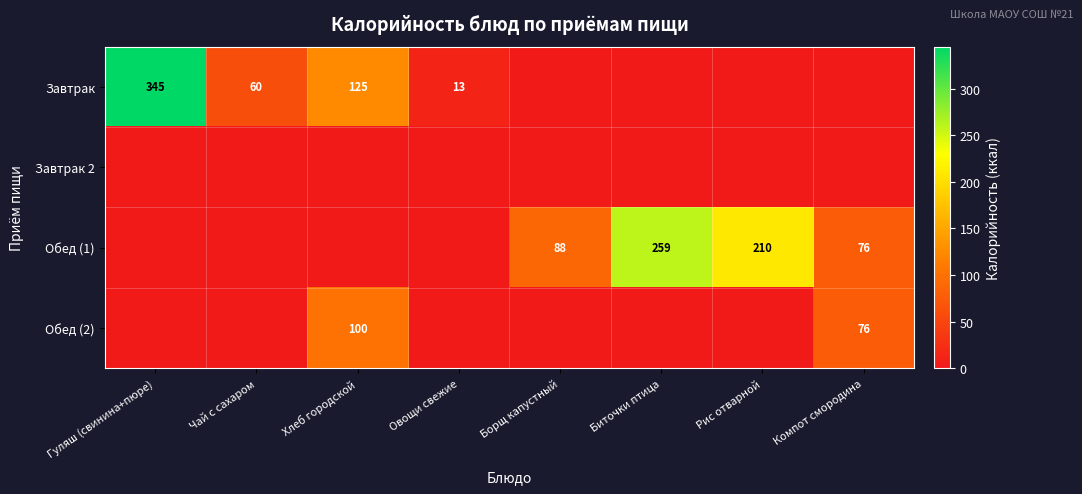

The value of Завтрак at Хлеб городской is 204. True or false?

False